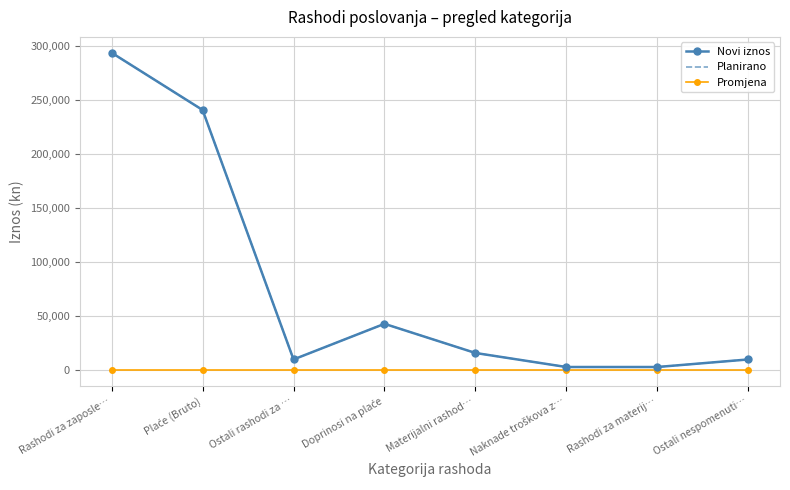

True or false: Planirano has more than 2 points higher than both neighbors.

False